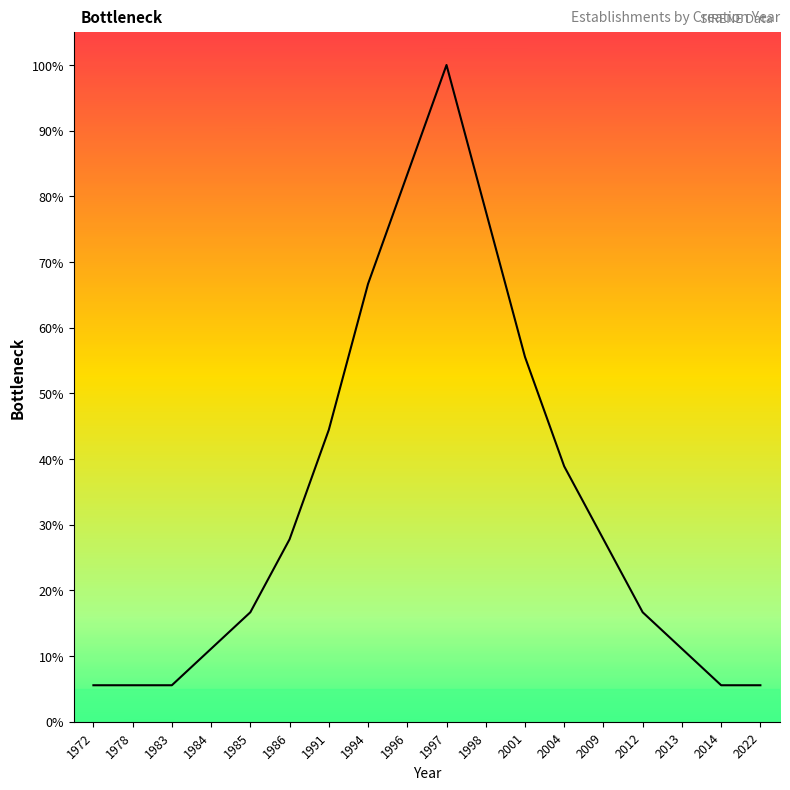

List the labels in order of value, largest first.

1997, 1996, 1998, 1994, 2001, 1991, 2004, 1986, 2009, 1985, 2012, 1984, 2013, 1972, 1978, 1983, 2014, 2022